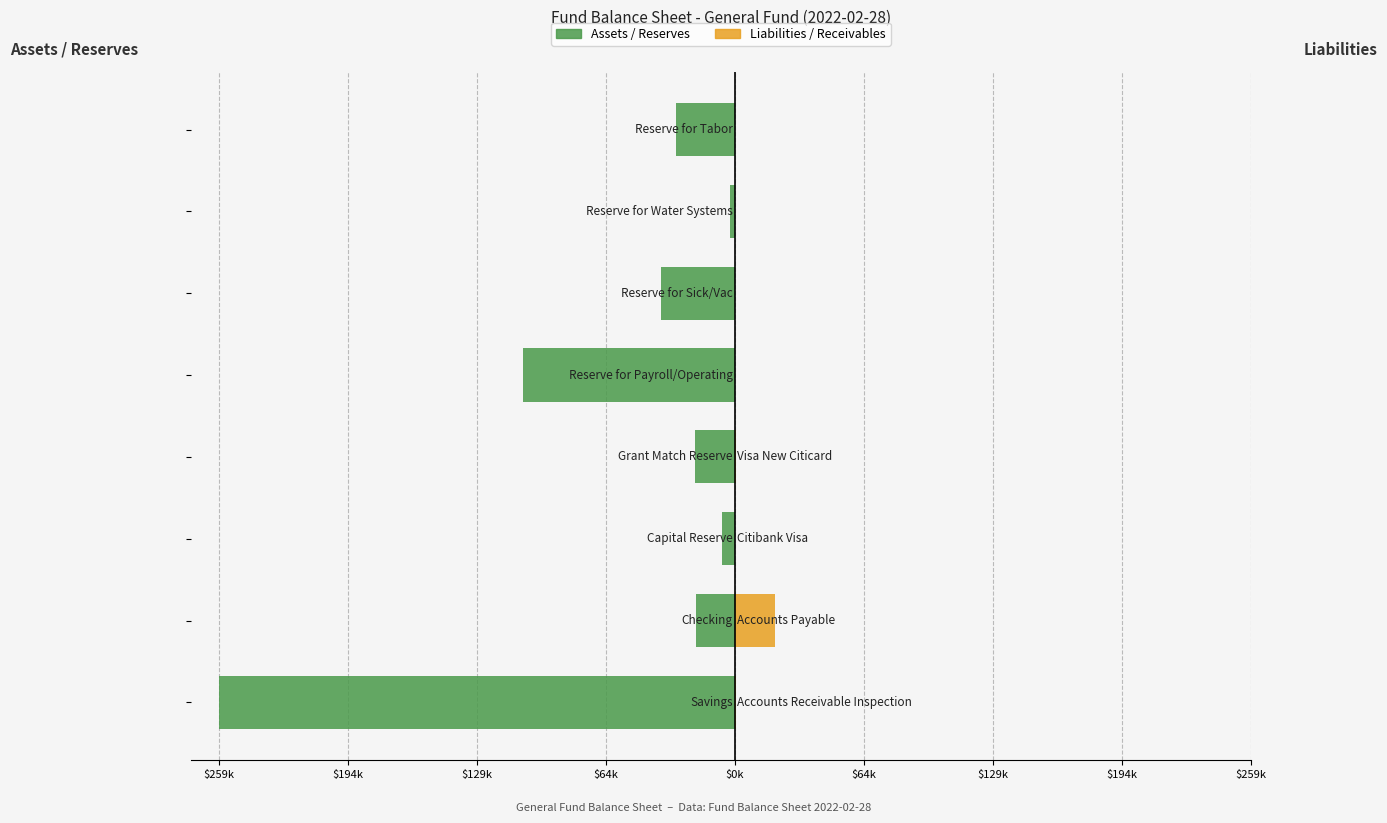

Is the value of Liabilities / Receivables at $64k greater than the value of Assets / Reserves at $129k?

Yes